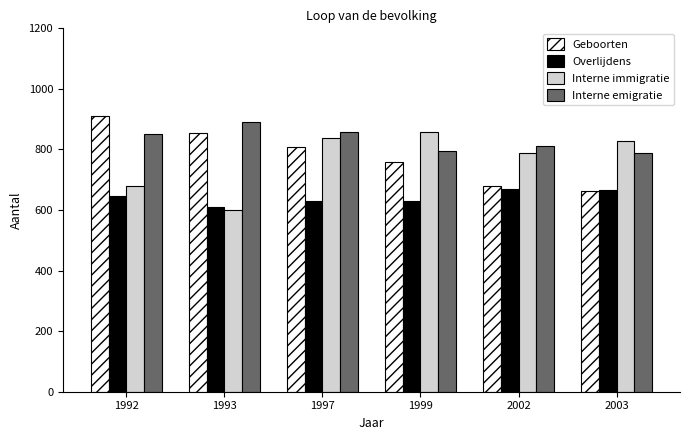

What is the value of the Interne immigratie bar at the 2nd from the left?

601